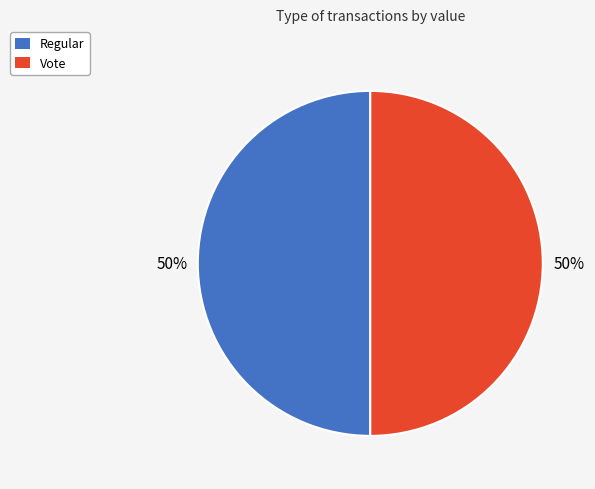

To the nearest percent, what is the average slice percentage?

50%